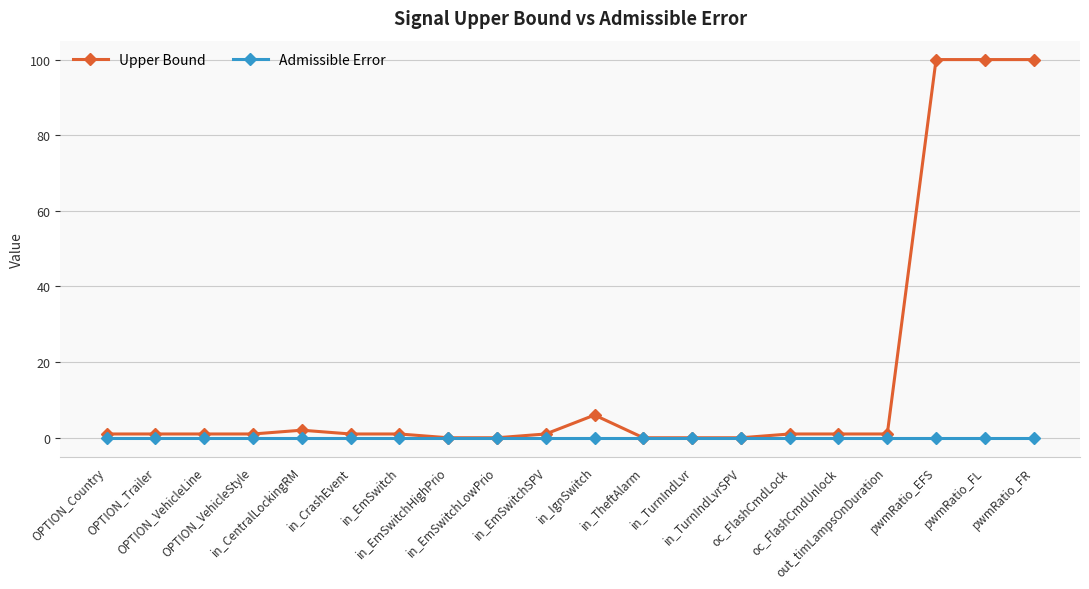

Count the number of data series in this chart.

2